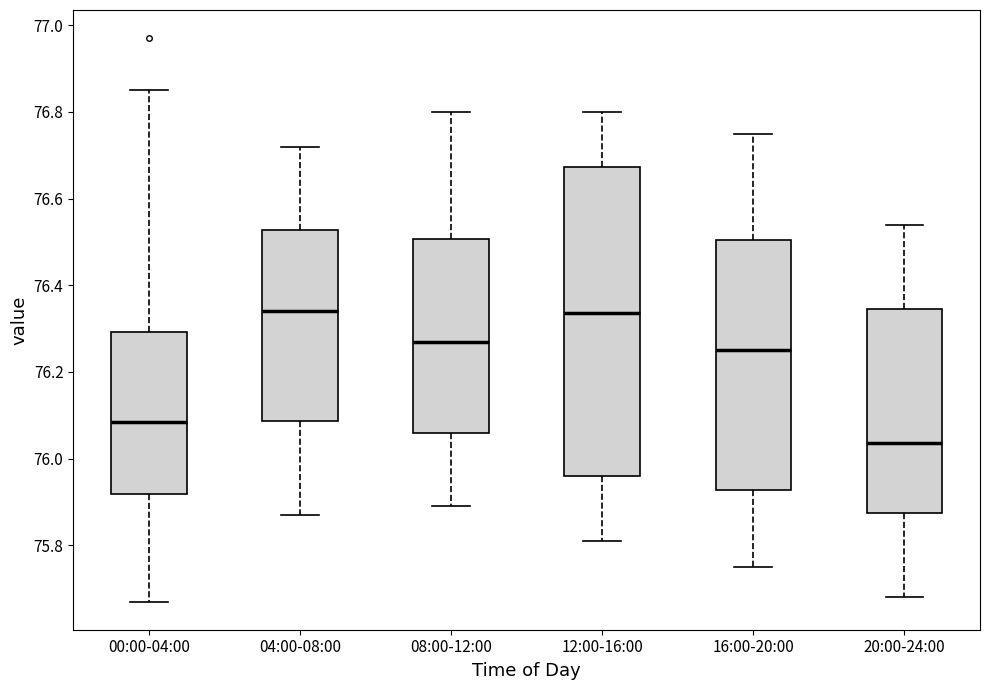

Where does the median line of the box for 04:00-08:00 sit on the y-axis? The values are not printed on the chart, so give them approximately, as read against the axis.

76.34